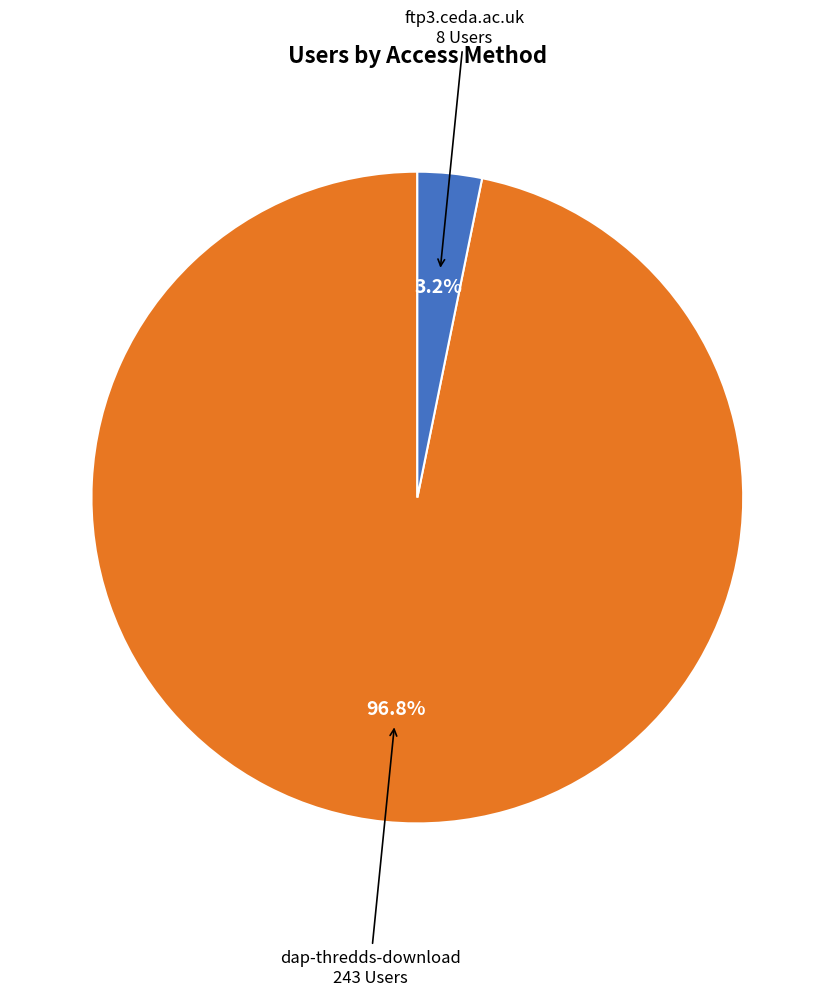

Is there a majority slice in this chart?

Yes